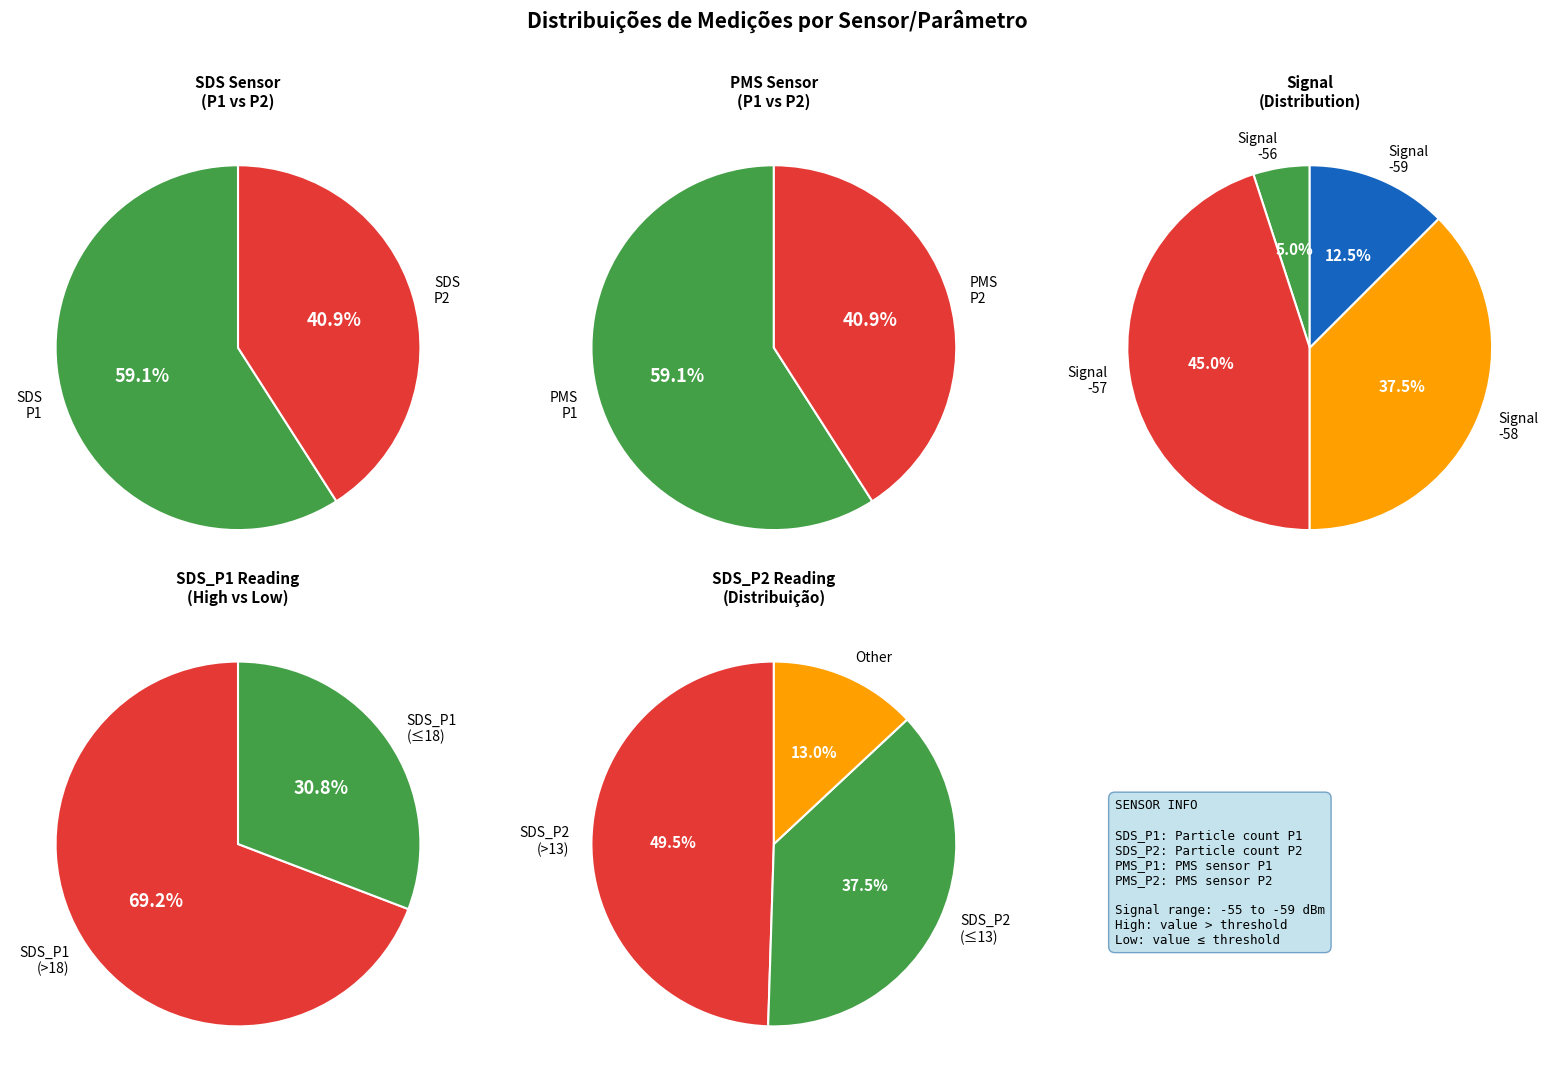

The 16 slice represents 11% of the pie. True or false?

False